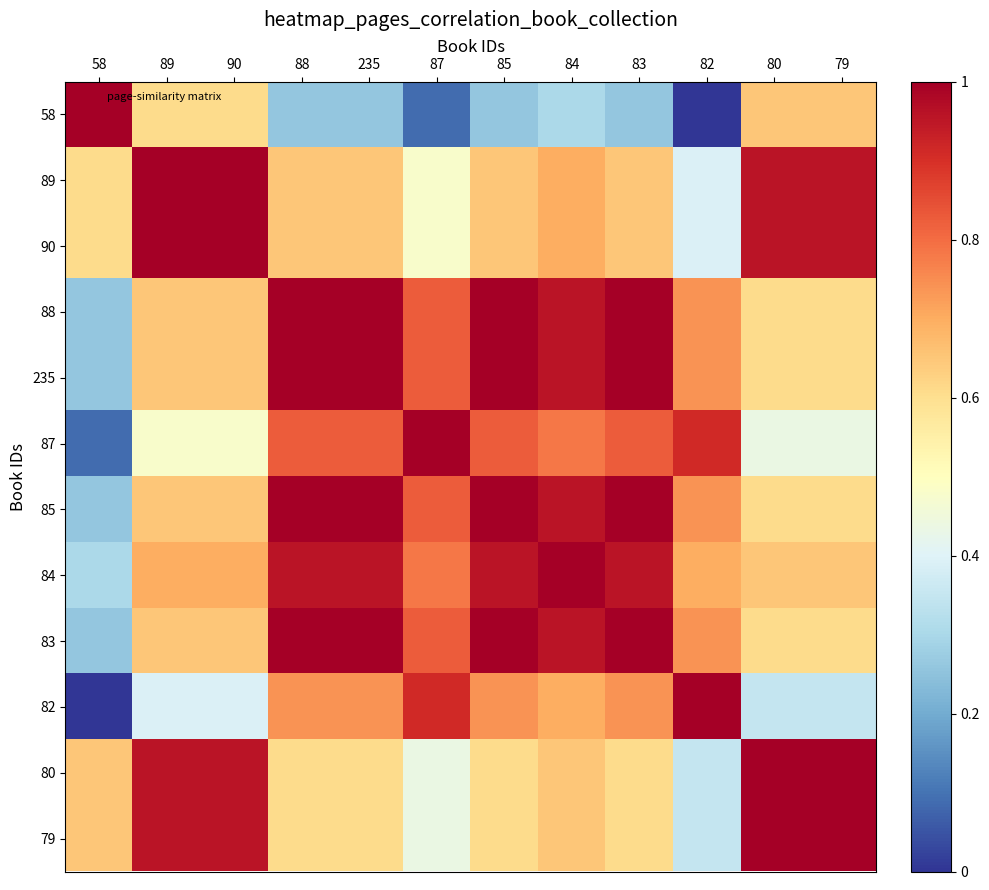

What is the total value across all series at 235?

9.3